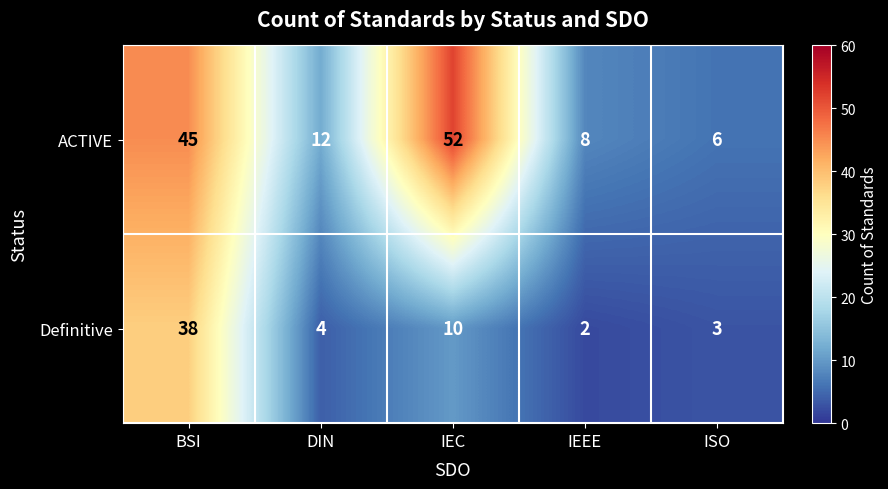

What is the sum of the ACTIVE values at IEC and BSI?

97